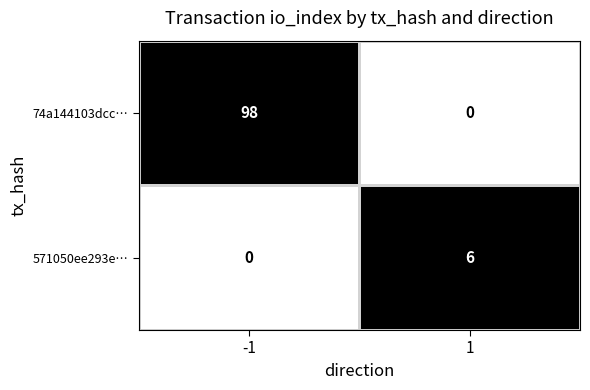

How many series are shown in this chart?

2